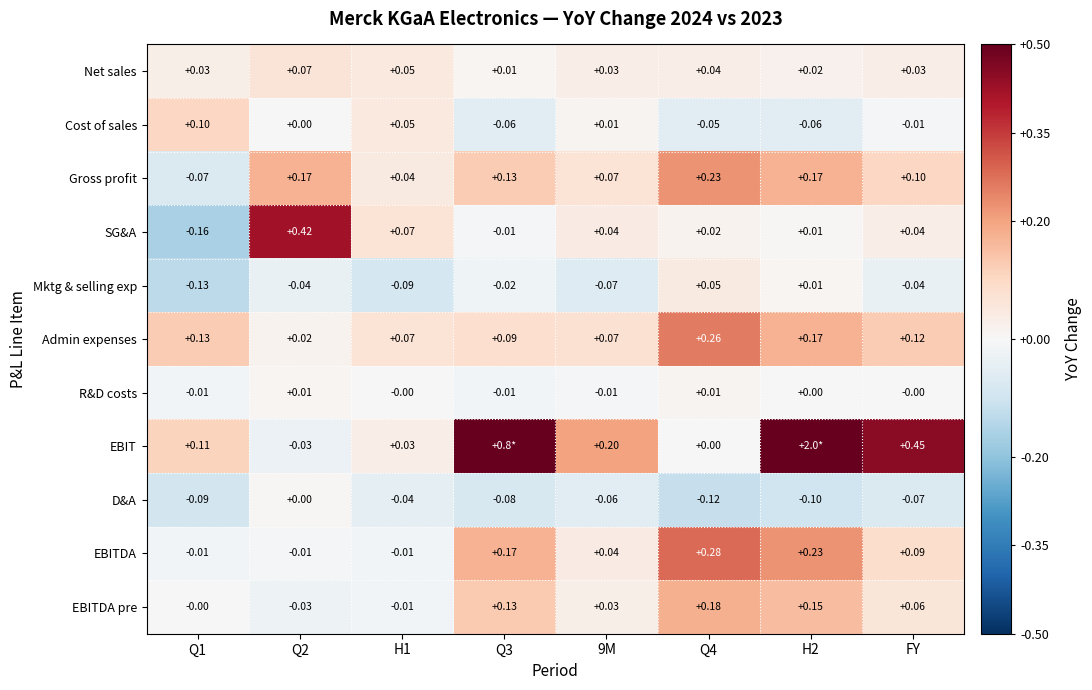

Is the value of Admin expenses at Q1 greater than the value of D&A at Q2?

Yes